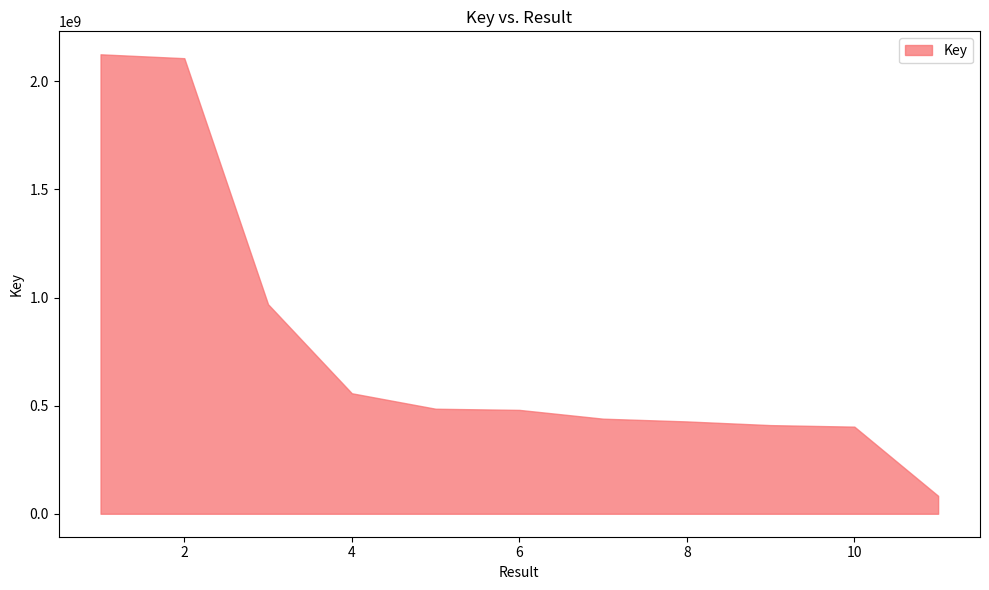

What is the greatest value displayed?

2124651140